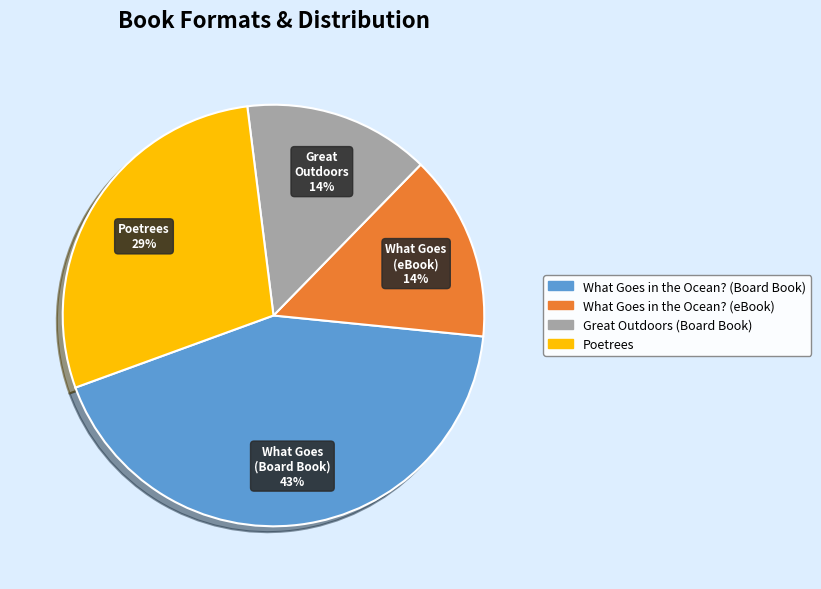

True or false: What Goes in the Ocean? (Board Book) accounts for 34% of the total.

False